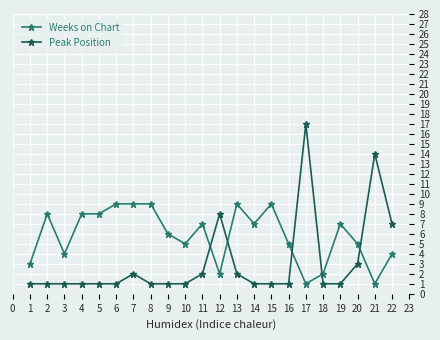

Which category has the highest value across all series?

17